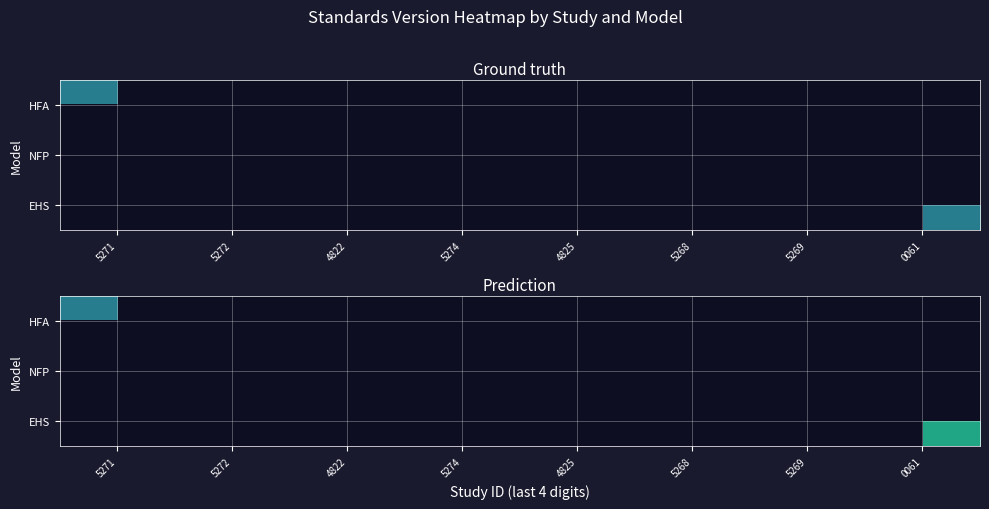

The EHS series shows 3.6 at 0061. True or false?

False